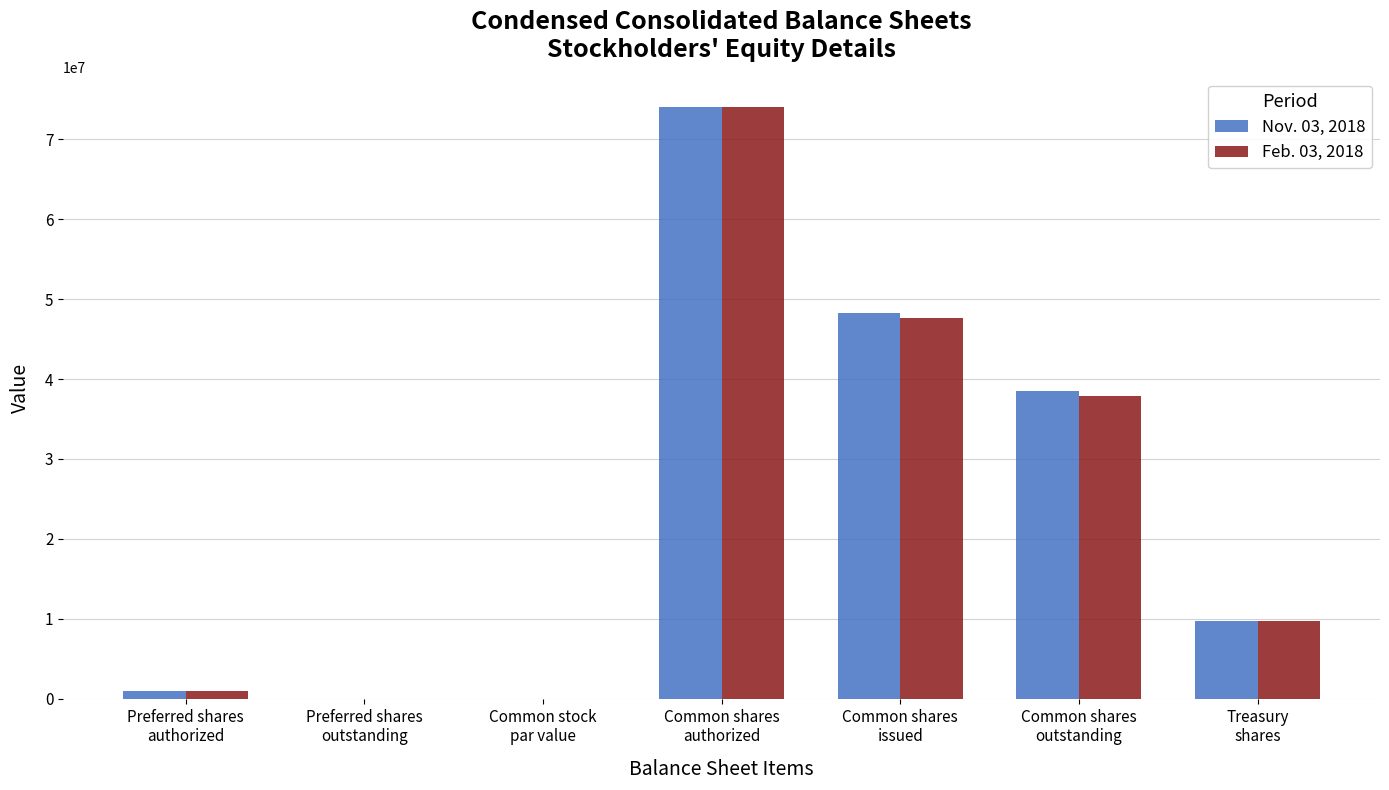

What is the maximum value for Feb. 03, 2018?

74000000.0